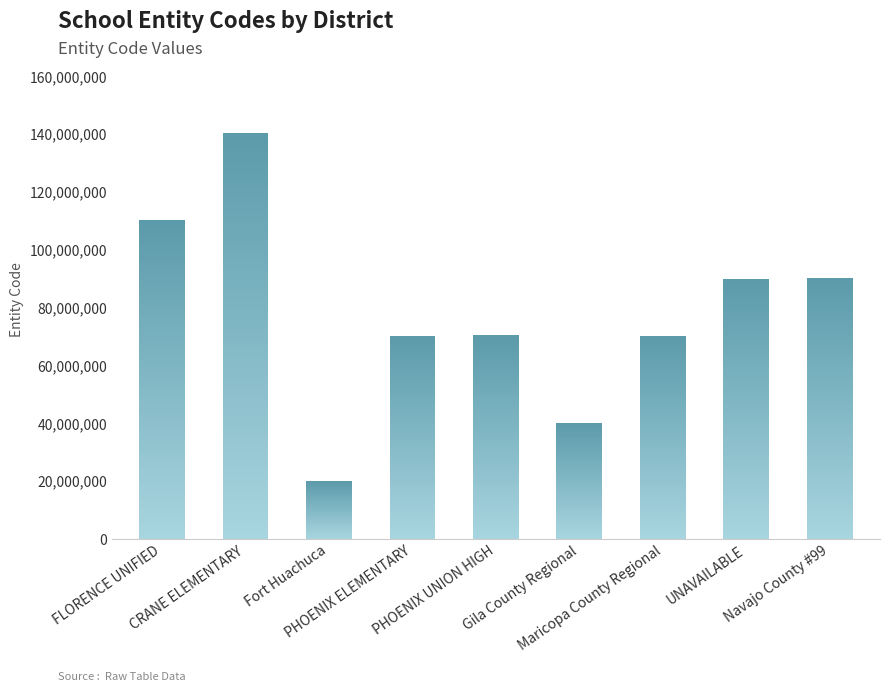

What is the label of the 8th bar from the left?

UNAVAILABLE